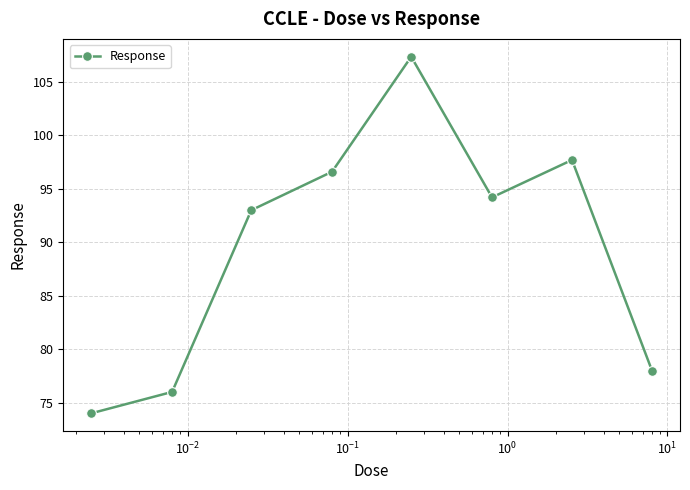

What is the sum of all values?

716.9